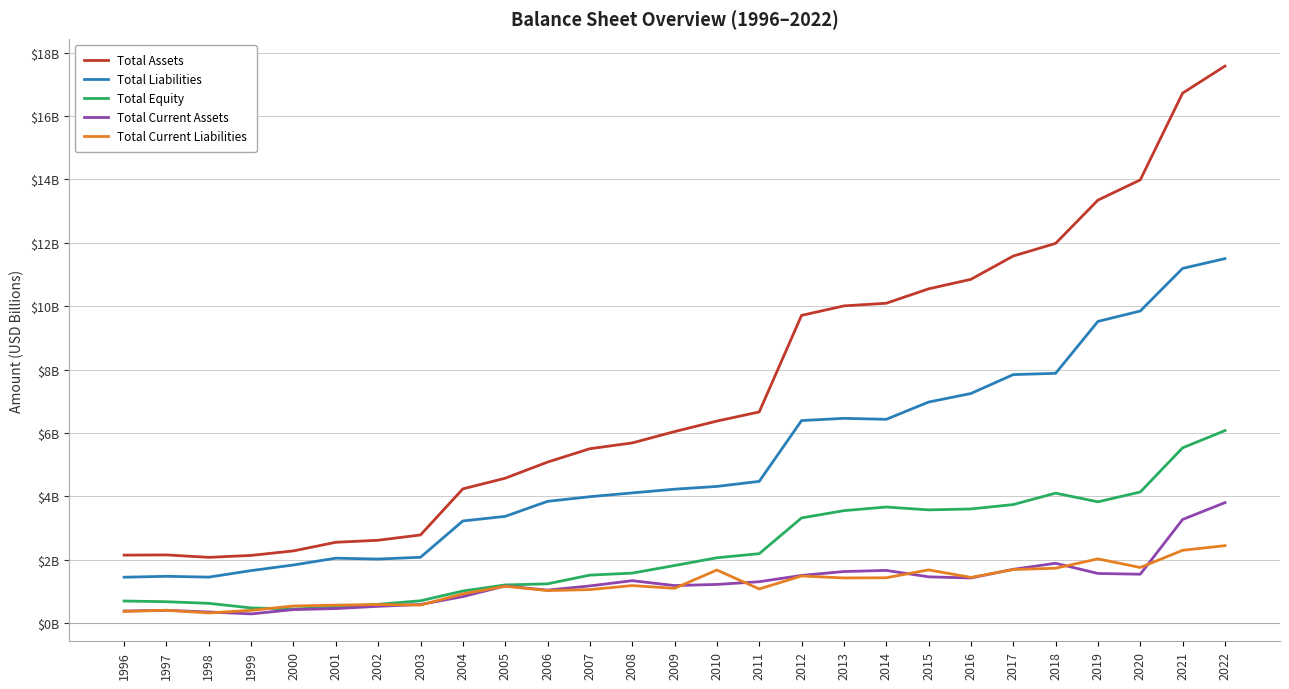

True or false: Total Equity has a value of 5.2 at 2012.

False